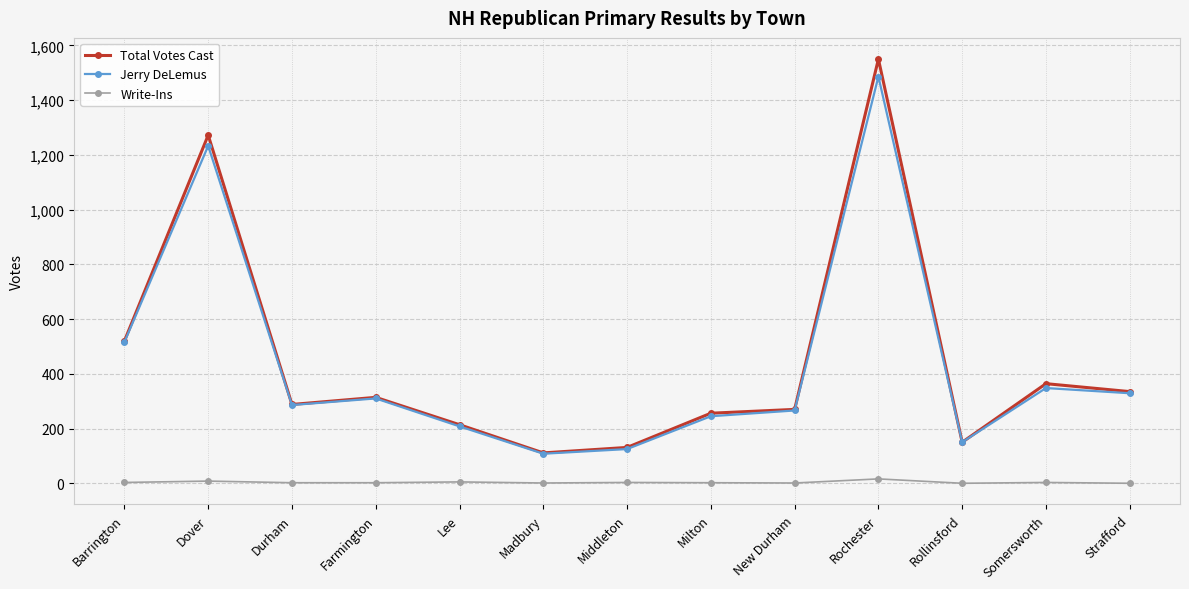

What is the total value across all series at Madbury?

220